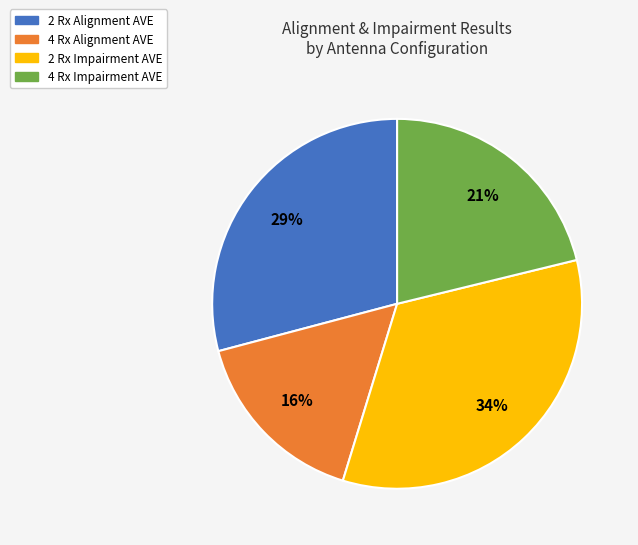

Is there any slice that represents more than half of the pie?

No